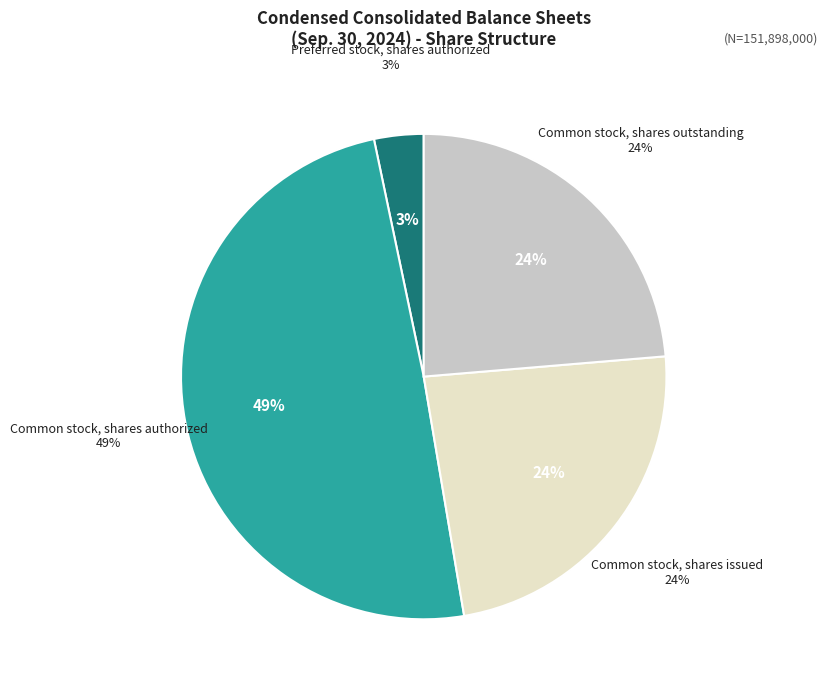

Rank the categories by value from highest to lowest.

Common stock, shares authorized, Common stock, shares issued, Common stock, shares outstanding, Preferred stock, shares authorized